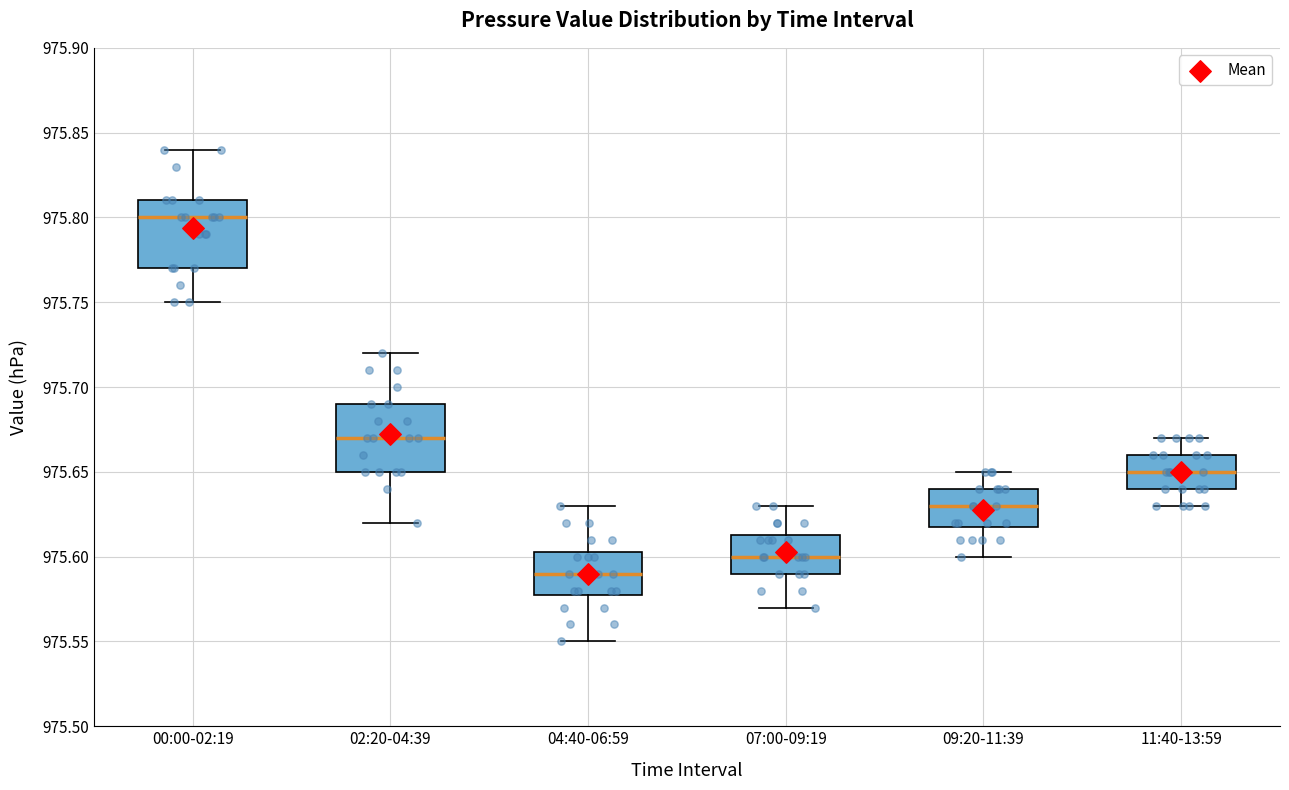

Reading left to right, read every box against the y-axis: the position of its median line, the range the box covers, and the ends of its whiskers. The values are not printed on the chart, so give them approximately, as read against the axis.

00:00-02:19: median 975.800, box 975.770 to 975.810, whiskers 975.750 to 975.840
02:20-04:39: median 975.670, box 975.650 to 975.690, whiskers 975.620 to 975.720
04:40-06:59: median 975.590, box 975.580 to 975.605, whiskers 975.550 to 975.630
07:00-09:19: median 975.600, box 975.590 to 975.615, whiskers 975.570 to 975.630
09:20-11:39: median 975.630, box 975.620 to 975.640, whiskers 975.600 to 975.650
11:40-13:59: median 975.650, box 975.640 to 975.660, whiskers 975.630 to 975.670